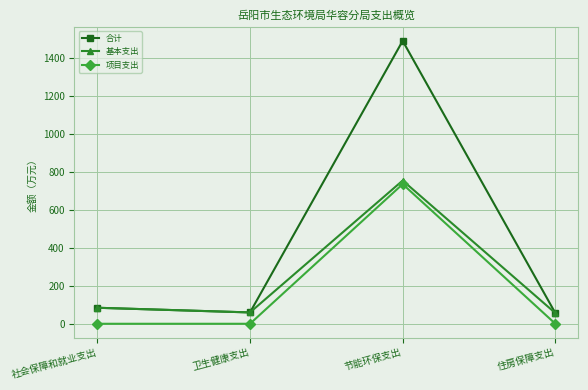

What is the label of the 4th point from the left?

住房保障支出